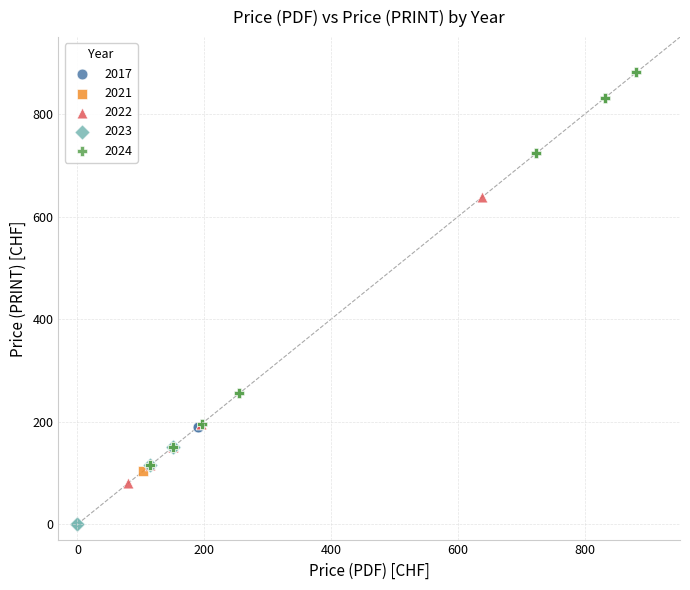

What are all the series names shown in the legend?

2017, 2021, 2022, 2023, 2024